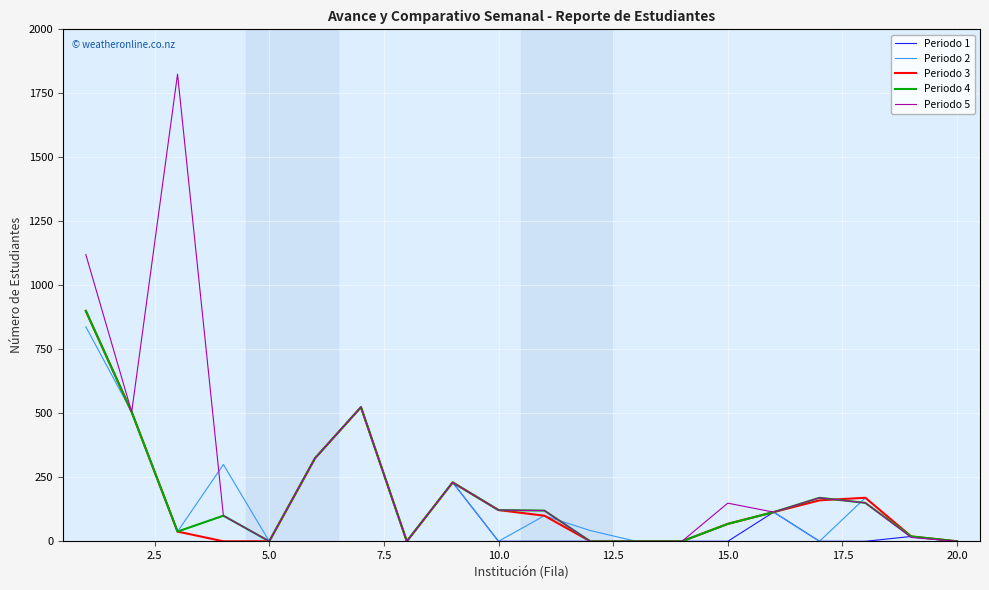

Which series has the largest range (max minus min)?

Periodo 5